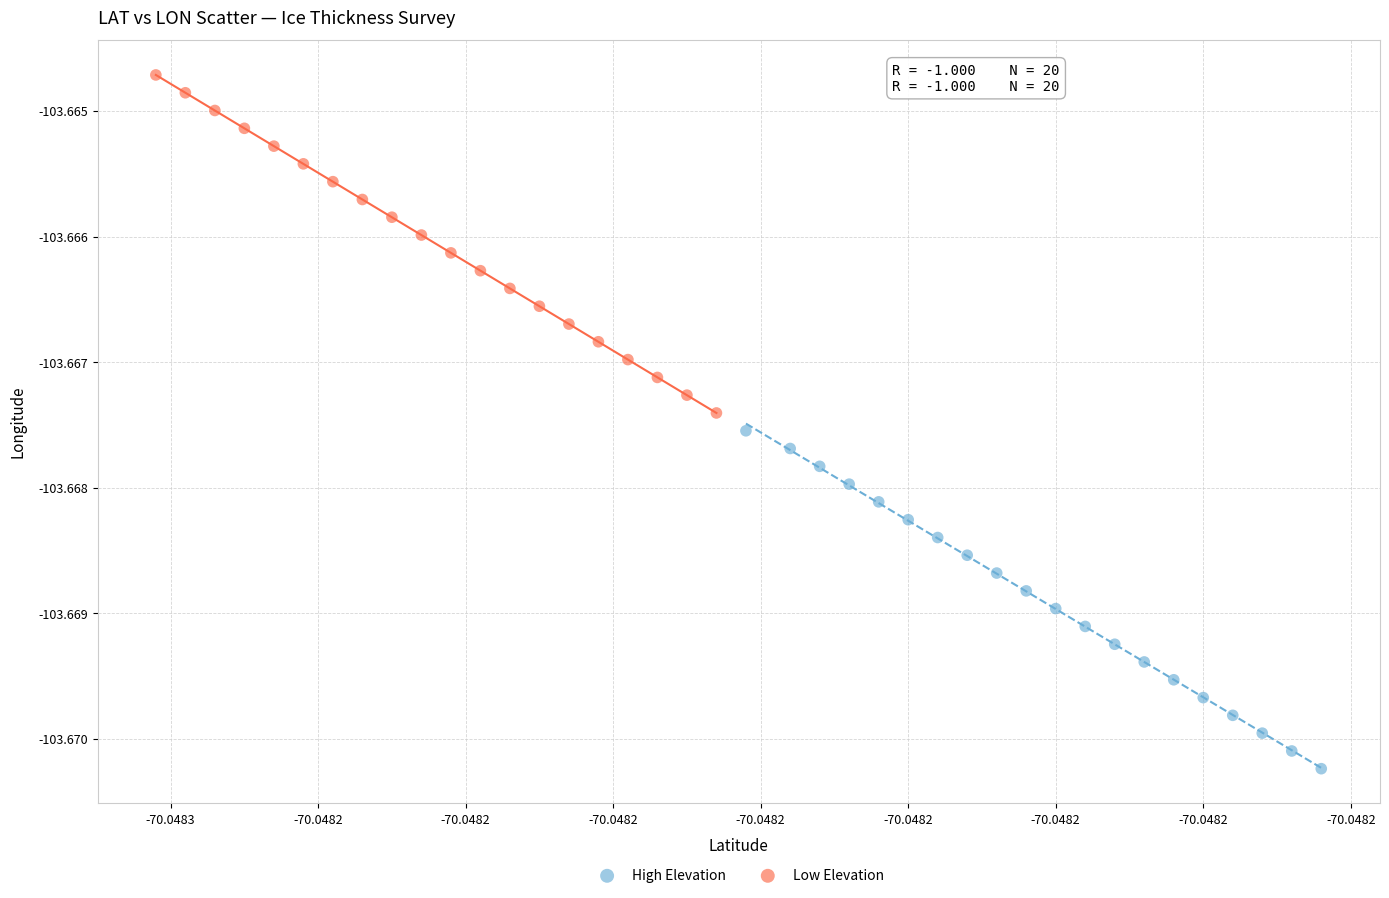

Which series contains the highest Y value?

Low Elevation